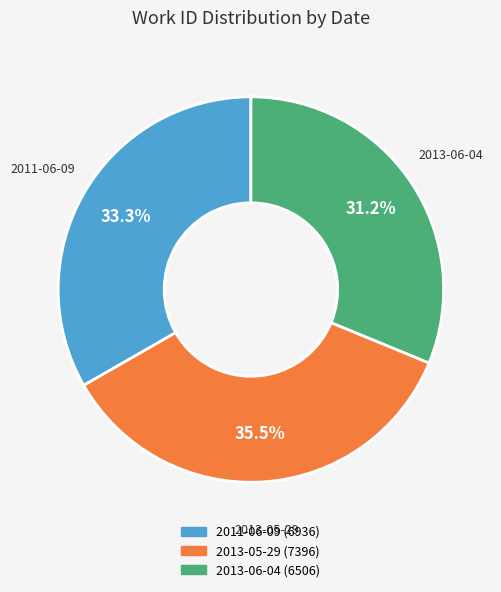

Rank the categories by value from lowest to highest.

2013-06-04, 2011-06-09, 2013-05-29